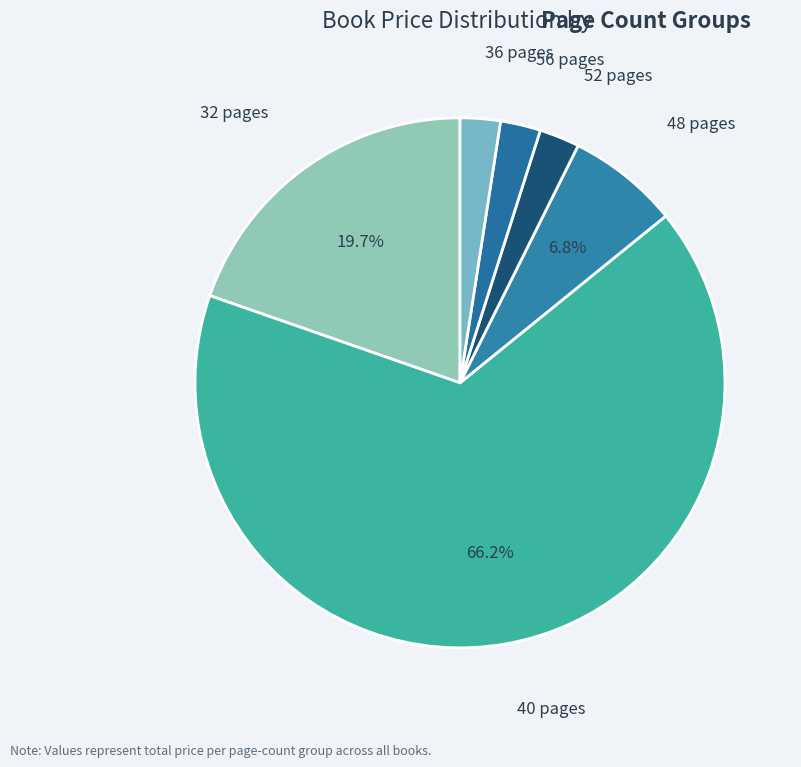

Count the number of slices in the pie.

6